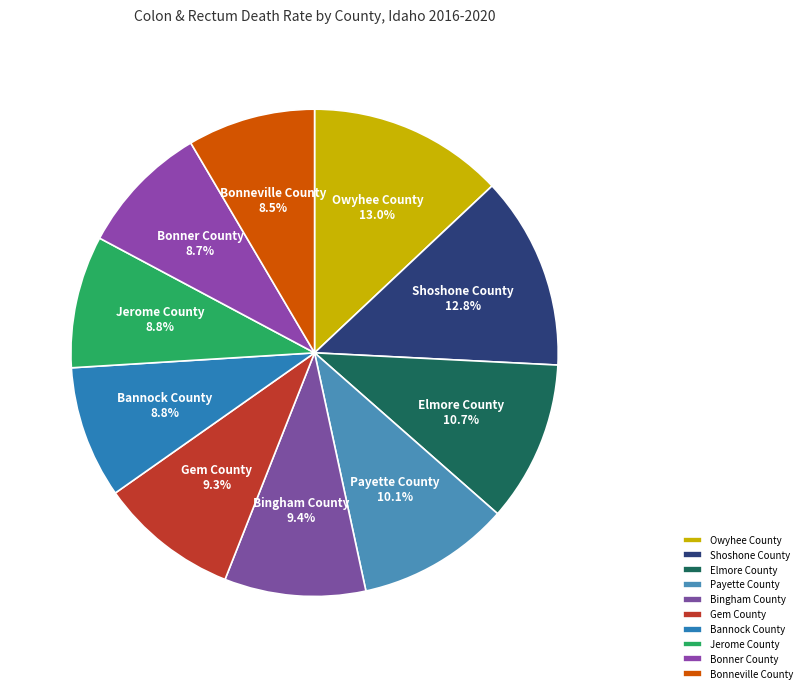

Which has a higher value, Owyhee County or Elmore County?

Owyhee County